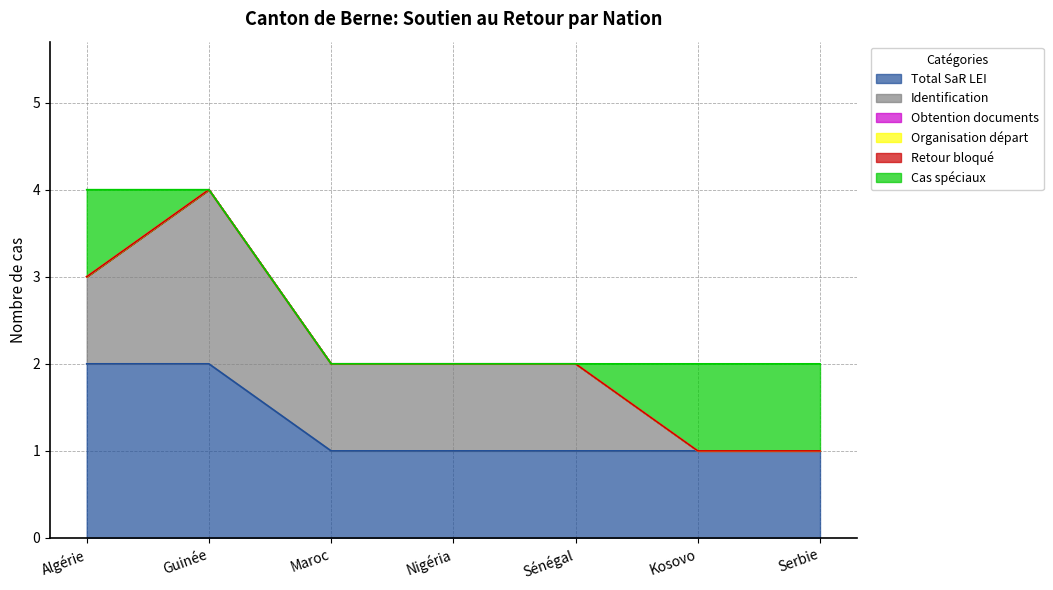

What value does the Cas spéciaux series have at Kosovo?

1